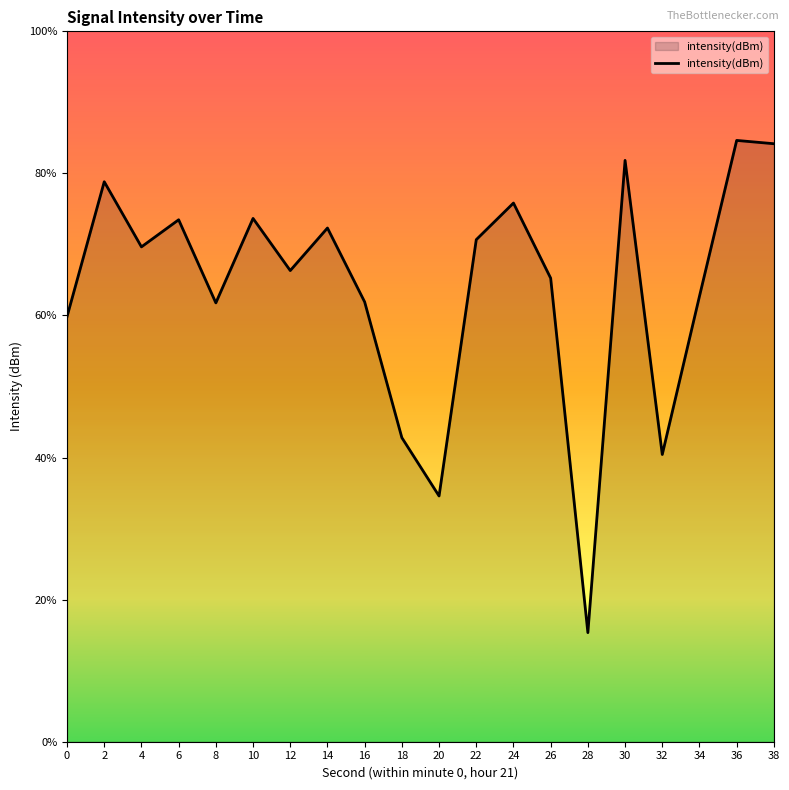

At which category does the chart reach its minimum across all series?

28